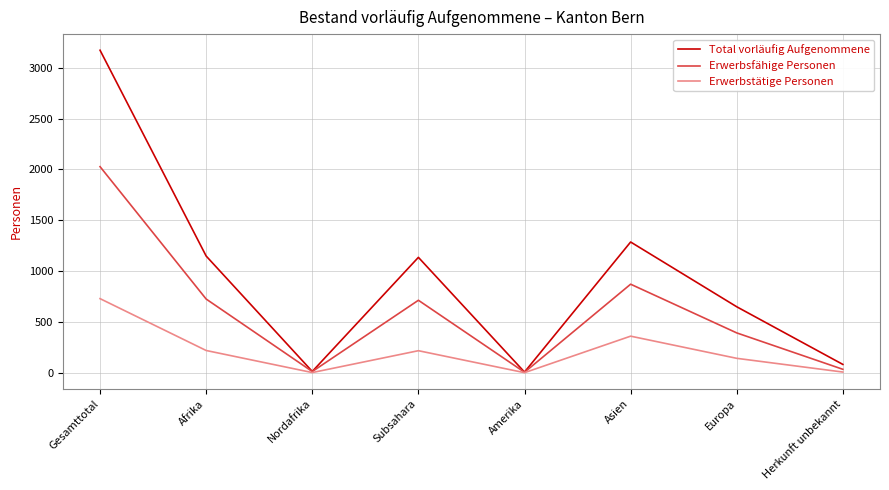

What are all the series names shown in the legend?

Total vorläufig Aufgenommene, Erwerbsfähige Personen, Erwerbstätige Personen